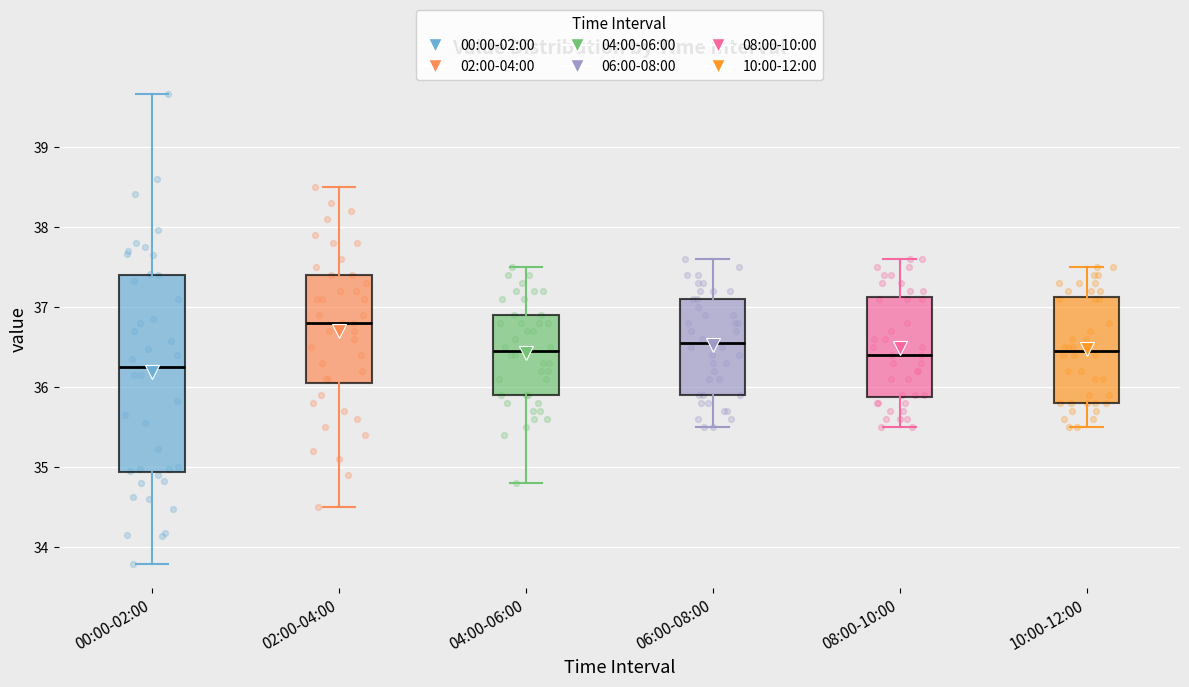

Reading left to right, transcribe this box plot: for each box, give where its median line is, the range the box spans, and where its two whiskers end, as read against the y-axis. The values are not printed on the chart, so give them approximately, as read against the axis.

00:00-02:00: median 36.3, box 34.9 to 37.4, whiskers 33.8 to 39.7
02:00-04:00: median 36.8, box 36.1 to 37.4, whiskers 34.5 to 38.5
04:00-06:00: median 36.5, box 35.9 to 36.9, whiskers 34.8 to 37.5
06:00-08:00: median 36.6, box 35.9 to 37.1, whiskers 35.5 to 37.6
08:00-10:00: median 36.4, box 35.9 to 37.1, whiskers 35.5 to 37.6
10:00-12:00: median 36.5, box 35.8 to 37.1, whiskers 35.5 to 37.5